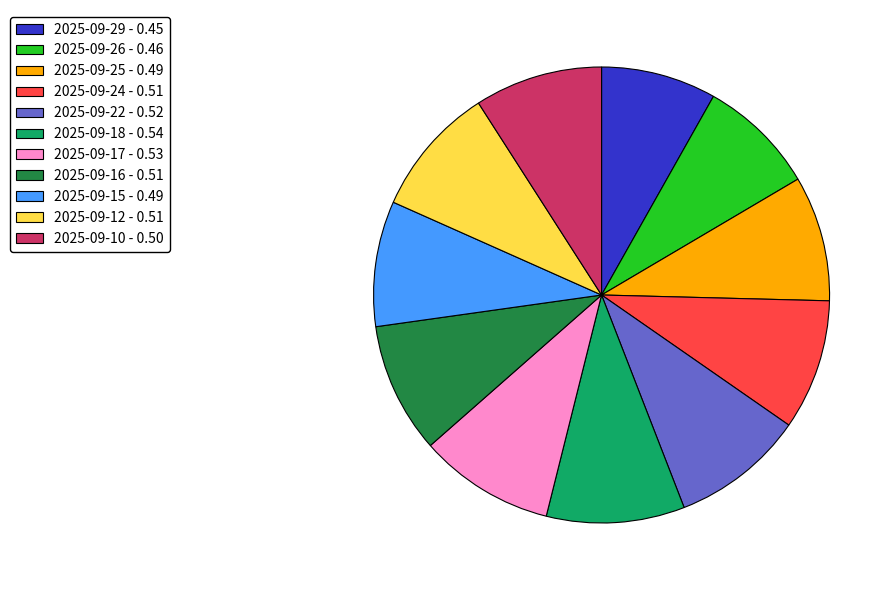

Is there a majority slice in this chart?

No